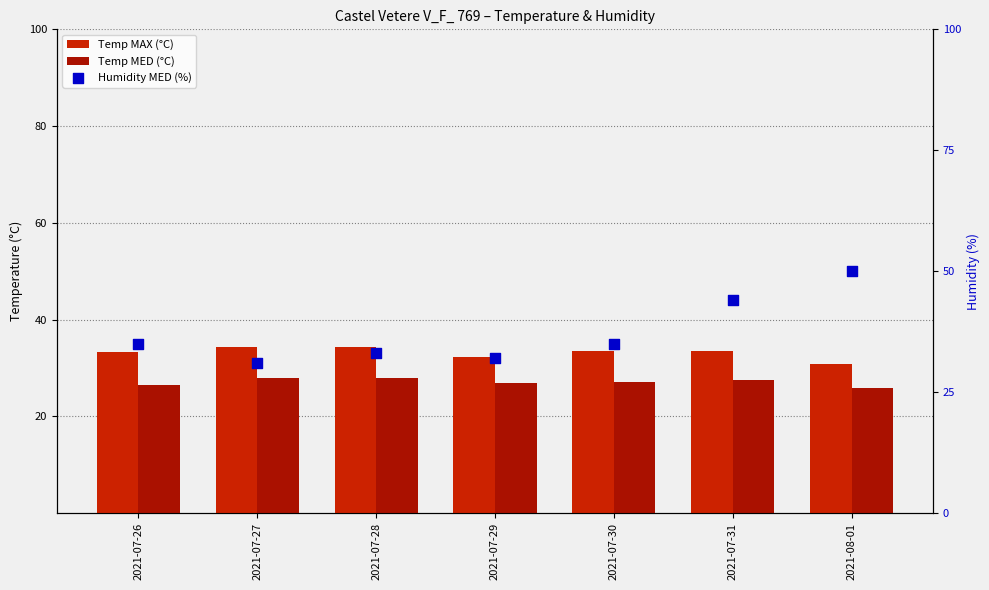

At which category is the sum across all series the highest?

2021-08-01